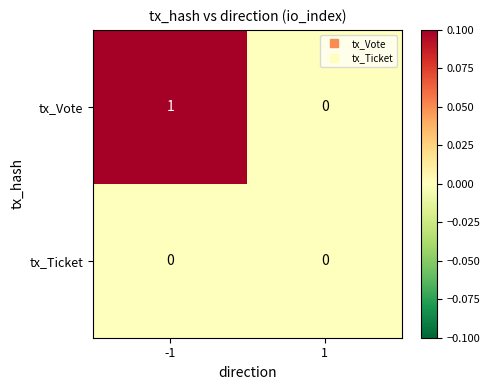

True or false: tx_Vote has a value of 1 at -1.

True